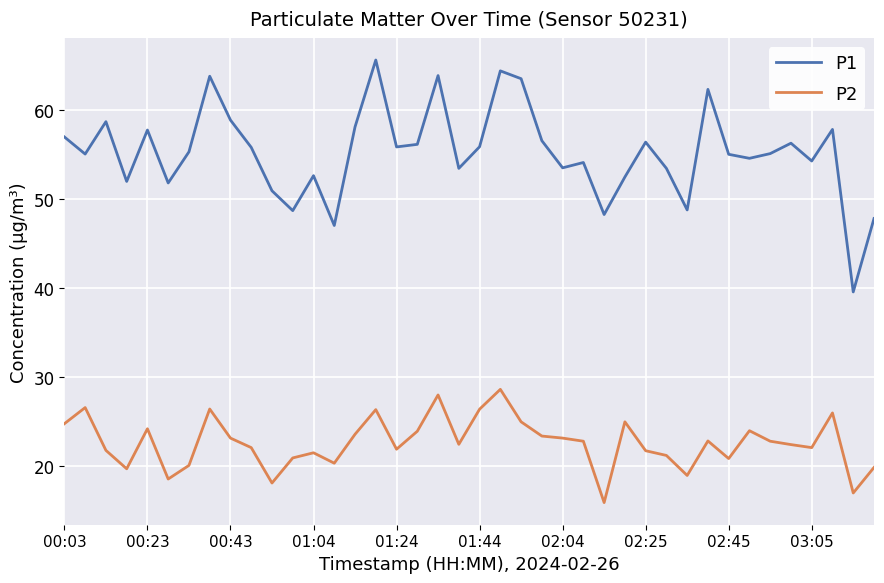

True or false: P1 and P2 intersect in this chart.

False